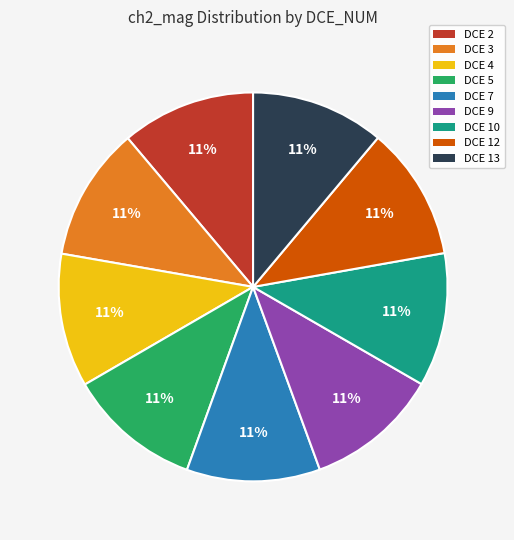

How many slices are in this pie chart?

9